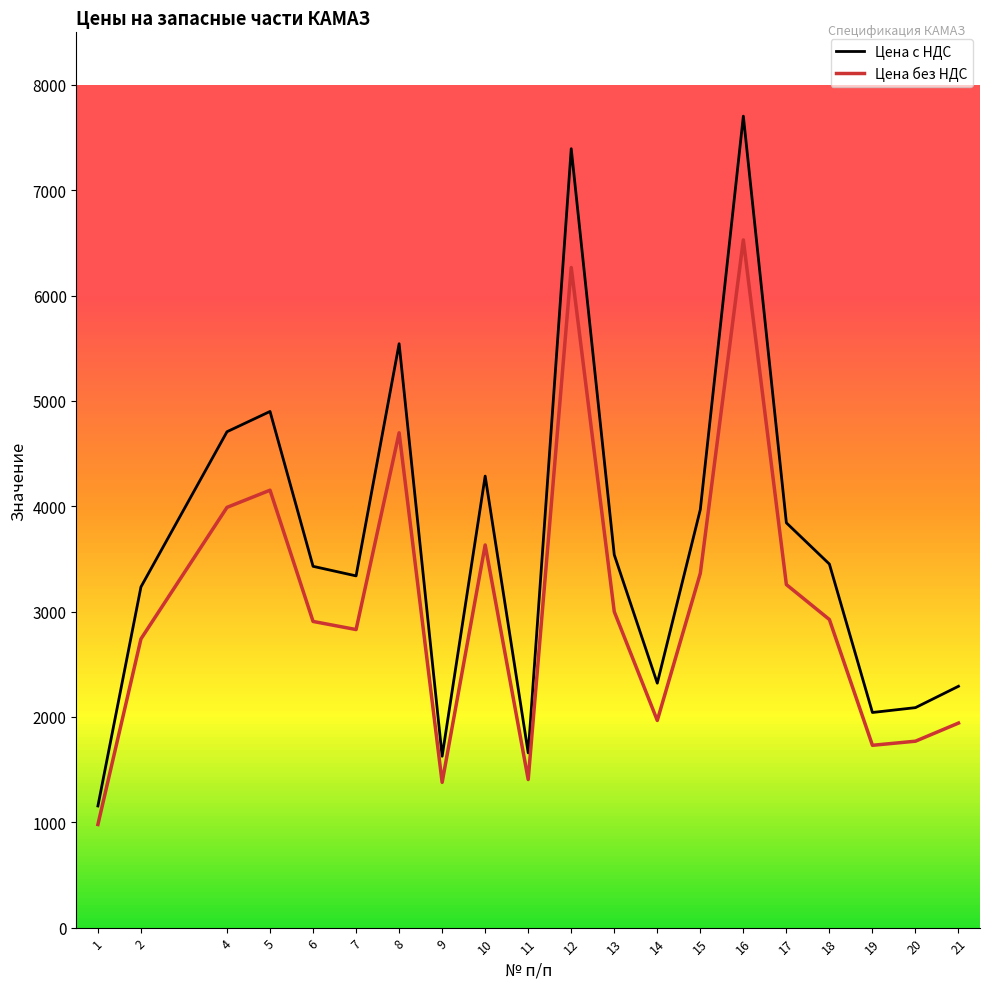

What is the difference between the maximum and minimum values in the Цена без НДС series?

5550.0